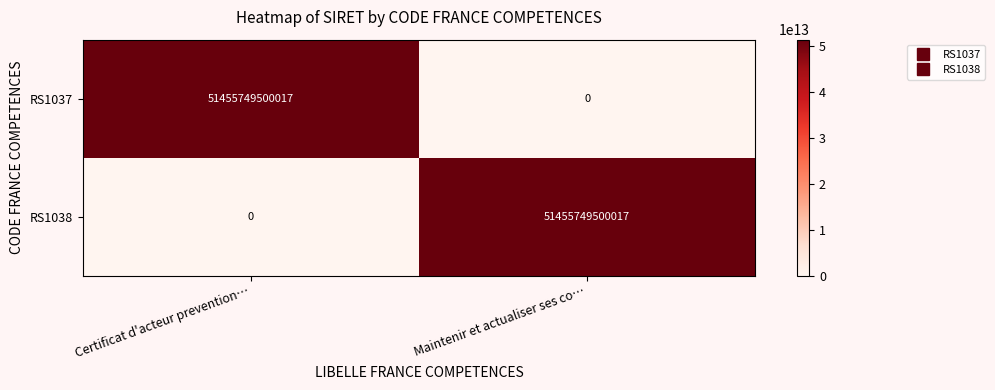

What is the approximate value of RS1037 at Certificat d'acteur prevention…, to the nearest 10?

51455749500020